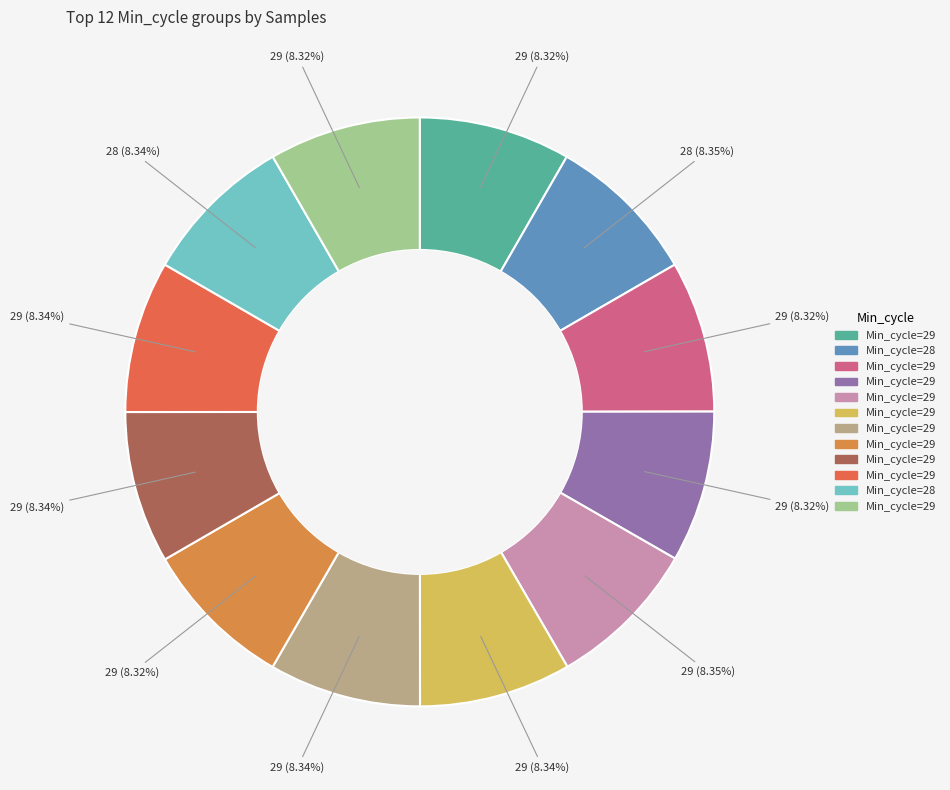

How many slices are in this pie chart?

12